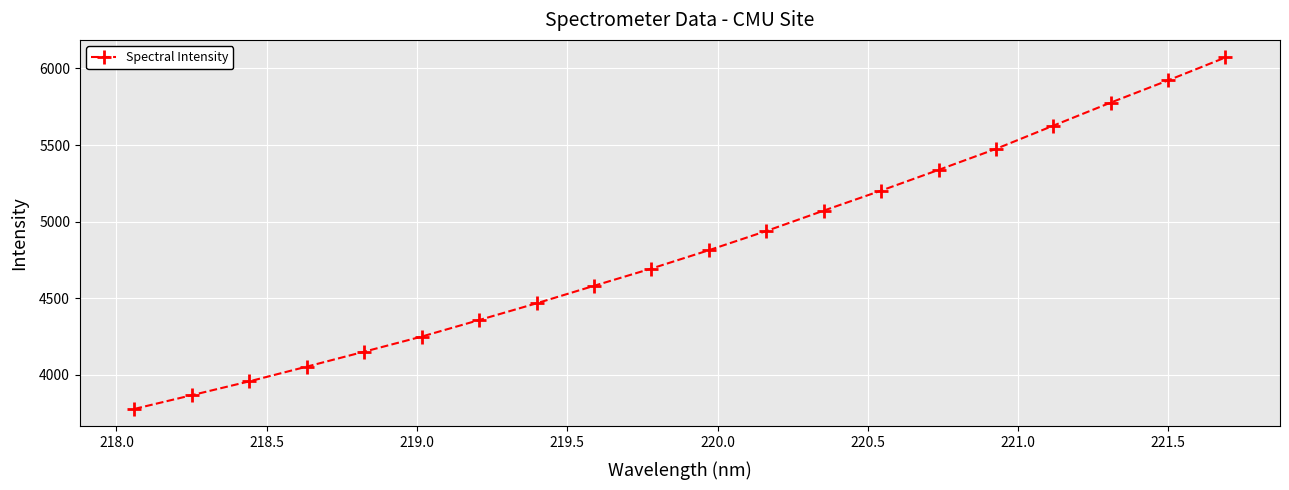

True or false: there are more than 1 points higher than both neighbors.

False